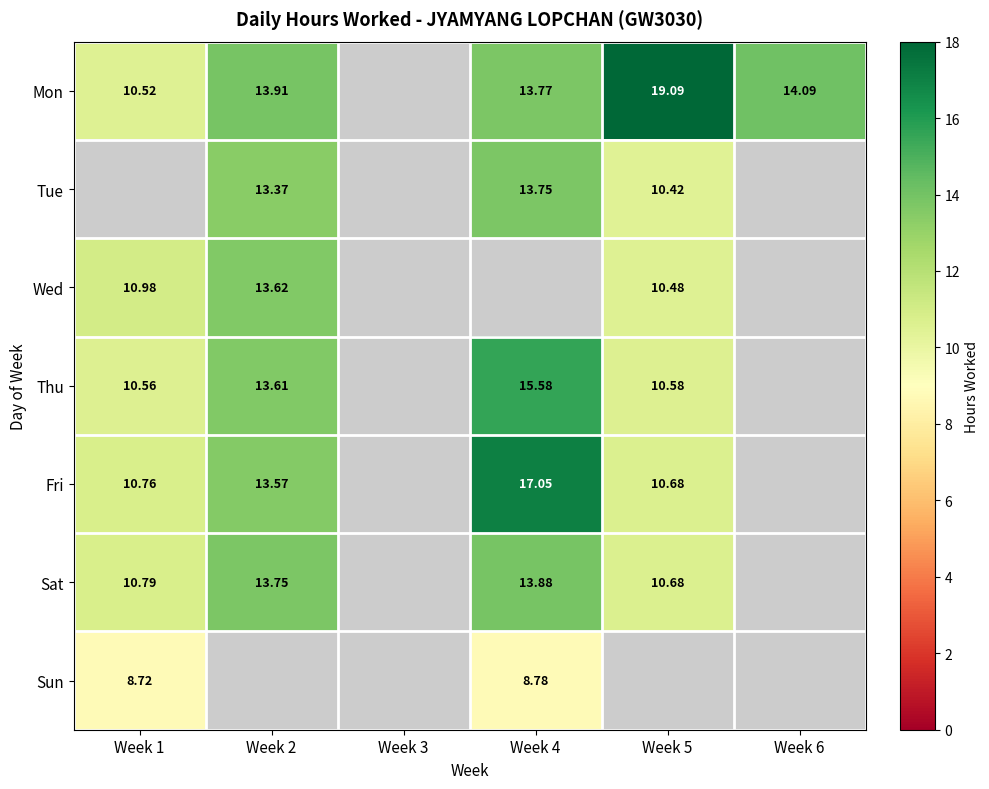

Which series has the largest range (max minus min)?

Mon